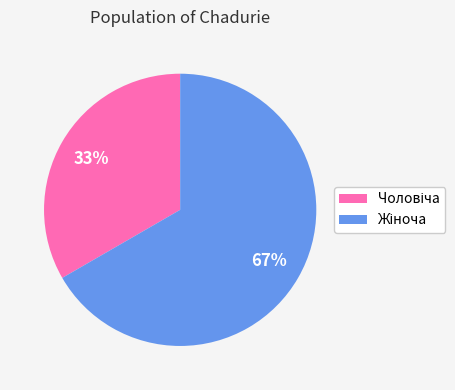

How many slices are in this pie chart?

2